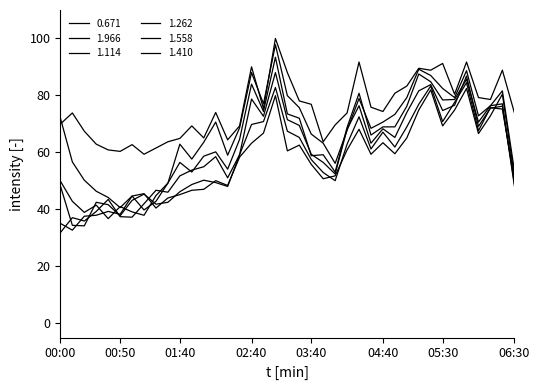

How many lines are shown in the chart?

6